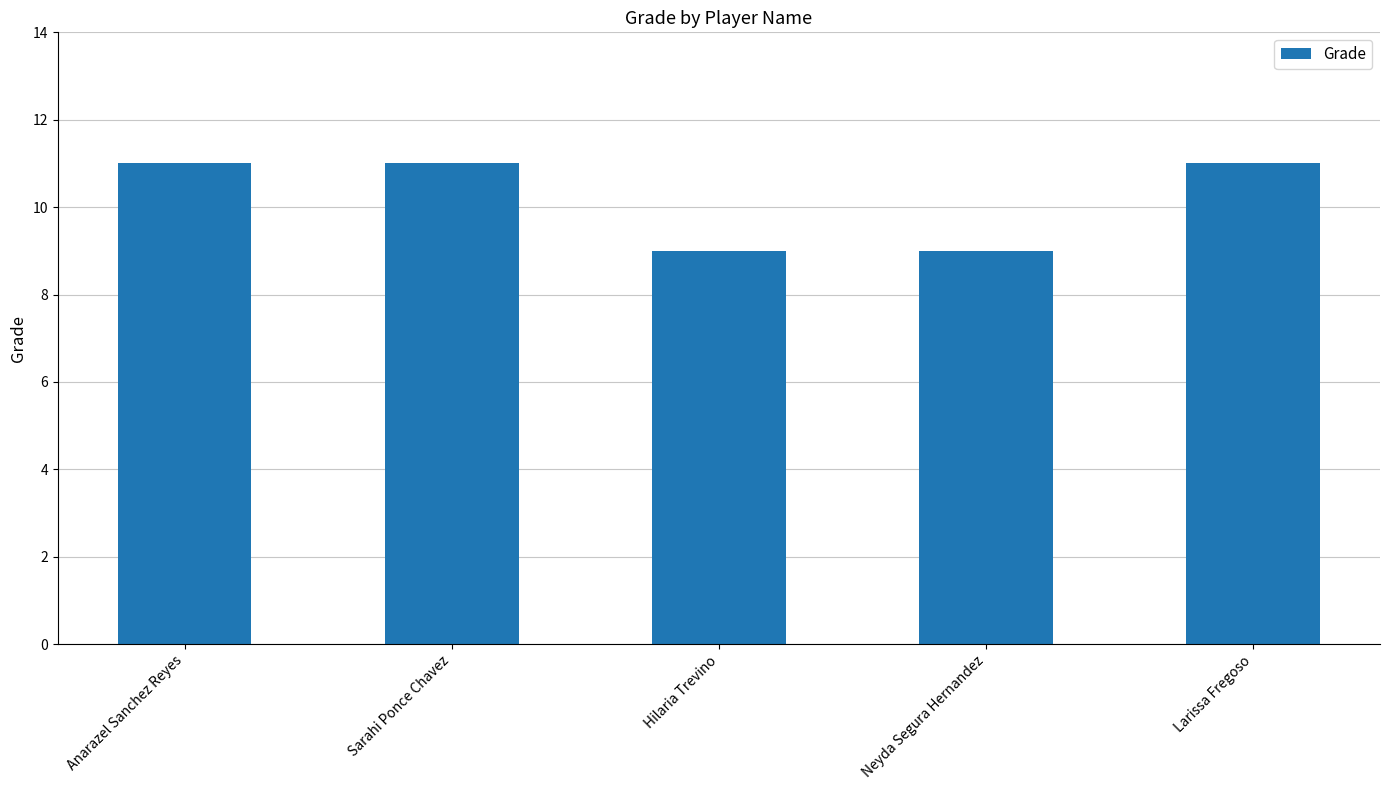

What is the label of the 4th bar from the right?

Sarahi Ponce Chavez